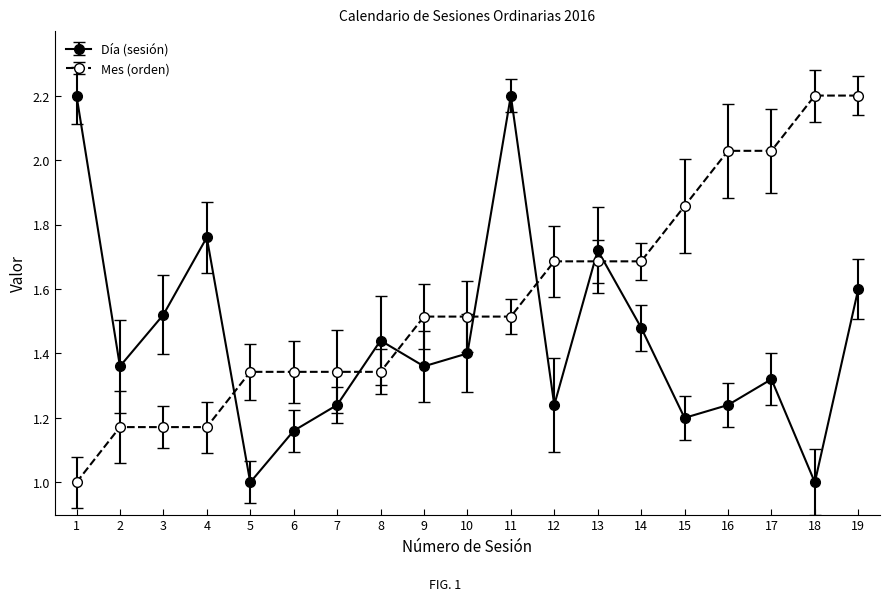

What is the minimum value for Día (sesión)?

1.0